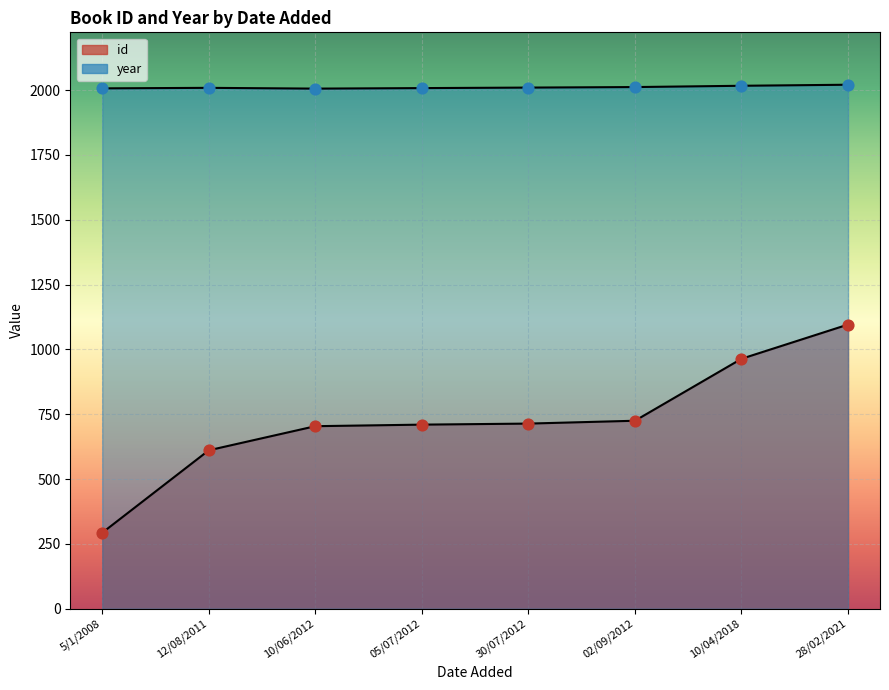

Which series reaches the maximum Y coordinate?

year